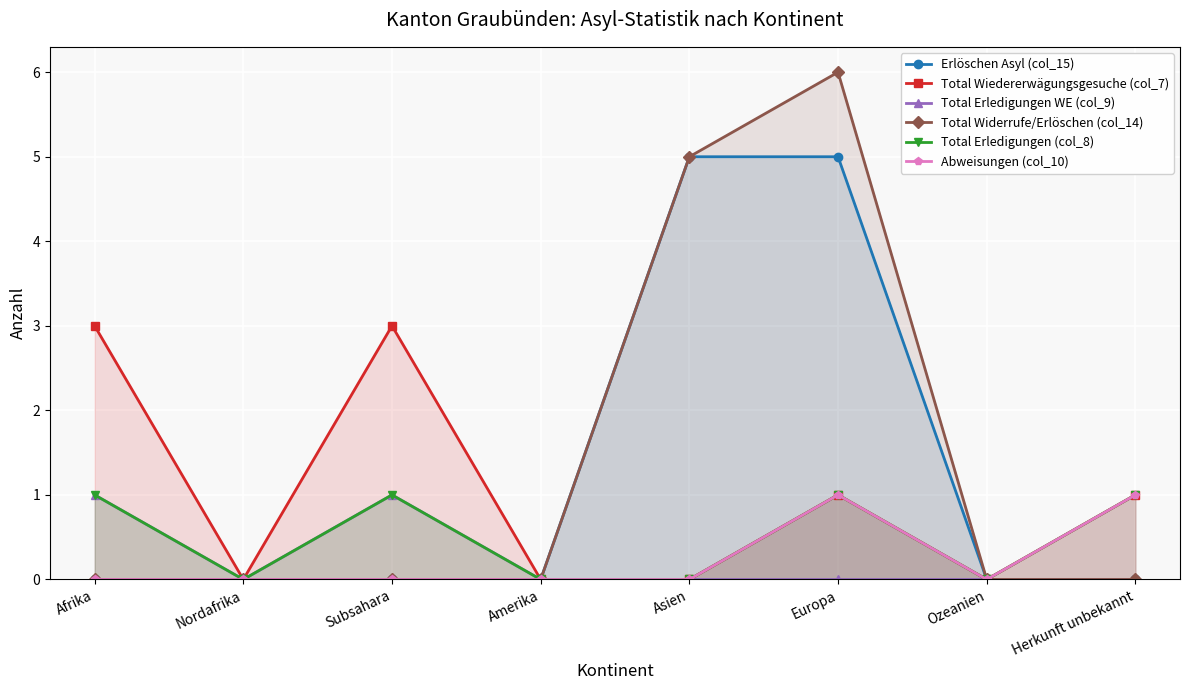

At Amerika, list the series in order from smallest to largest.

Erlöschen Asyl (col_15), Total Wiedererwägungsgesuche (col_7), Total Erledigungen WE (col_9), Total Widerrufe/Erlöschen (col_14), Total Erledigungen (col_8), Abweisungen (col_10)